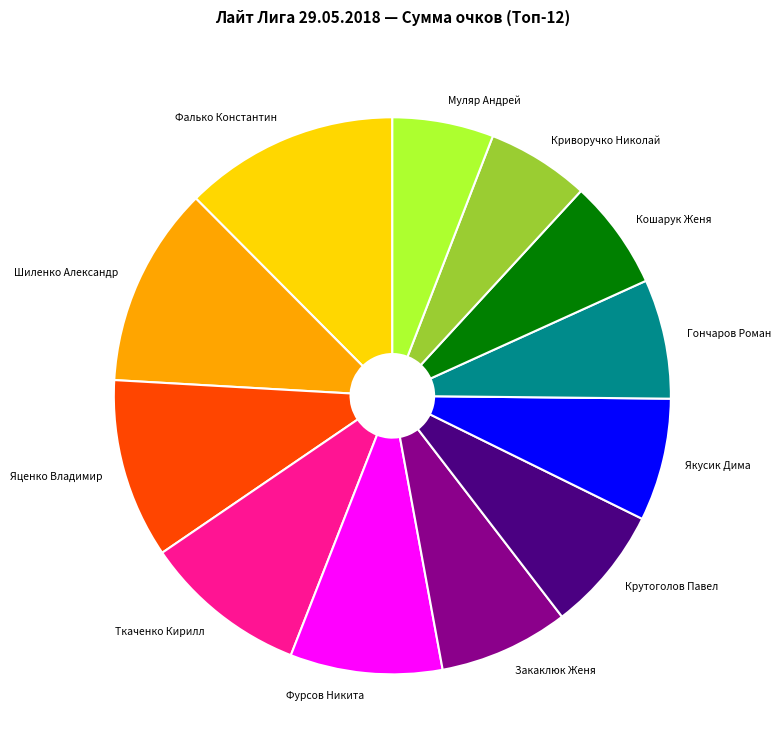

Approximately how many times larger is the value at Шиленко Александр compared to Закаклюк Женя?

1.5